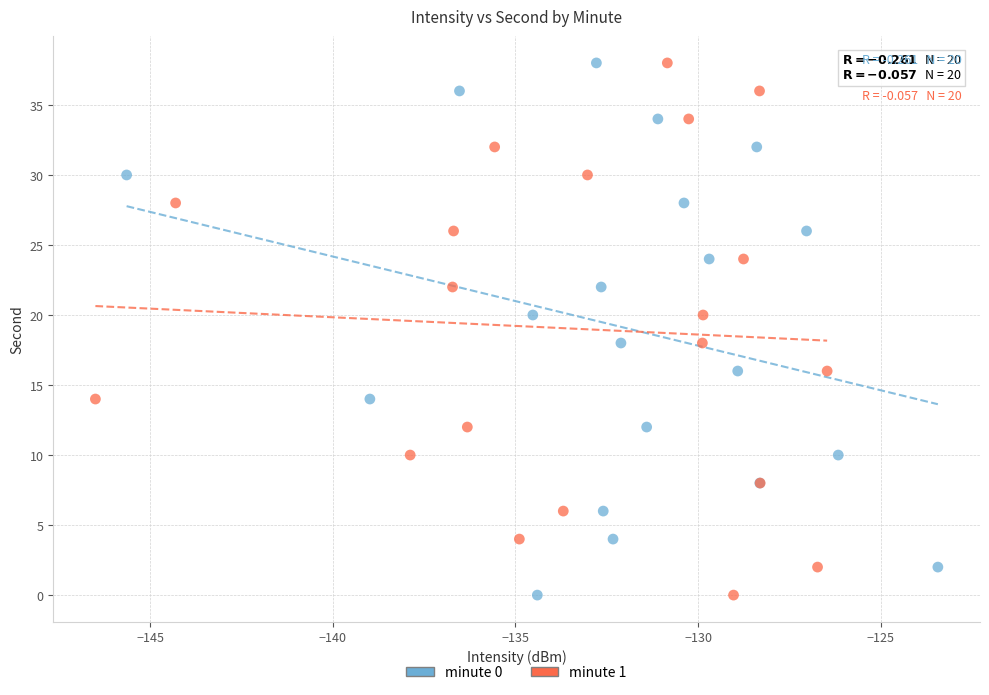

What are all the series names shown in the legend?

minute 0, minute 1